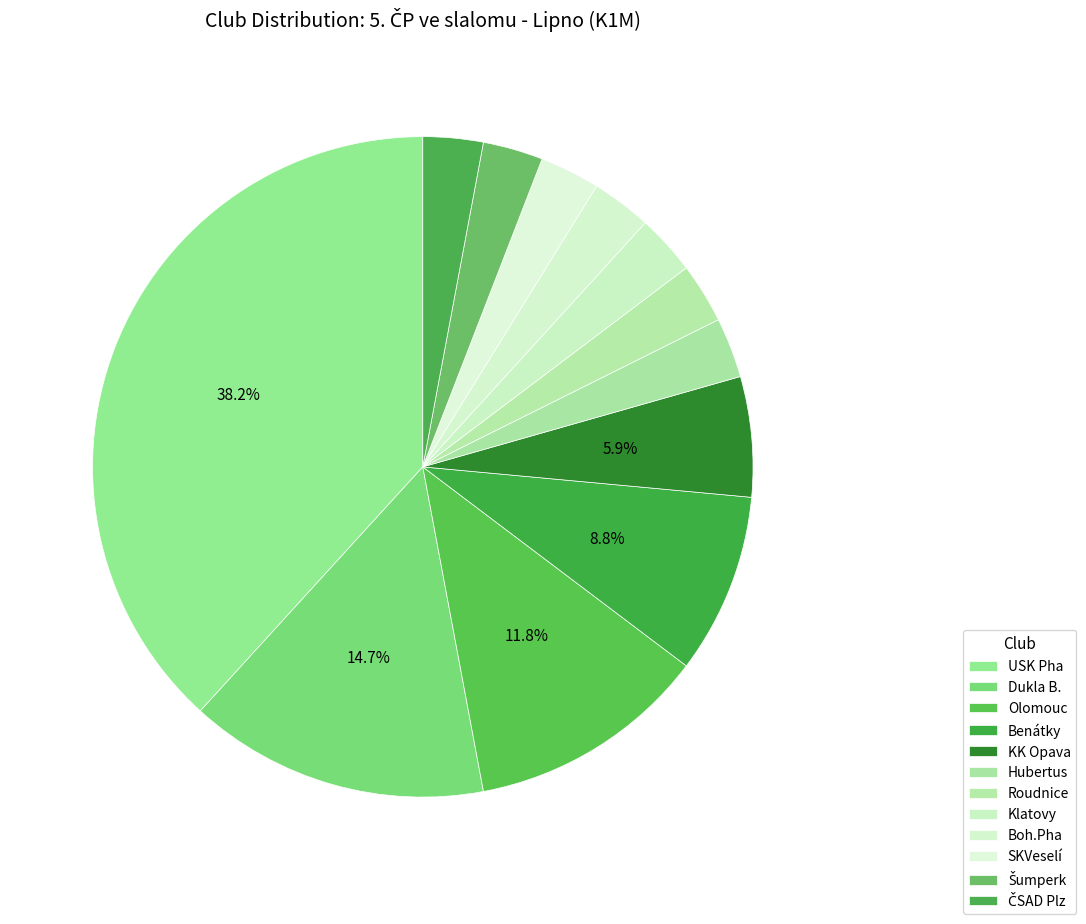

To the nearest percent, what percentage of the pie is Benátky?

9%